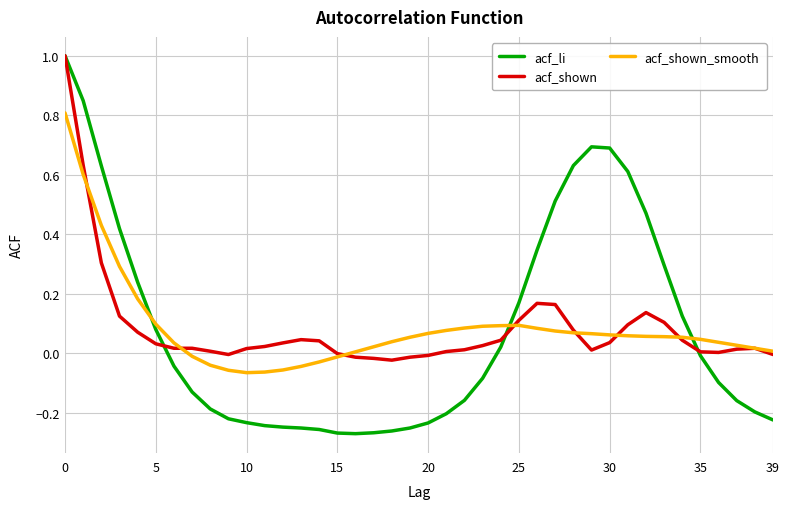

What is the greatest value displayed?

1.0